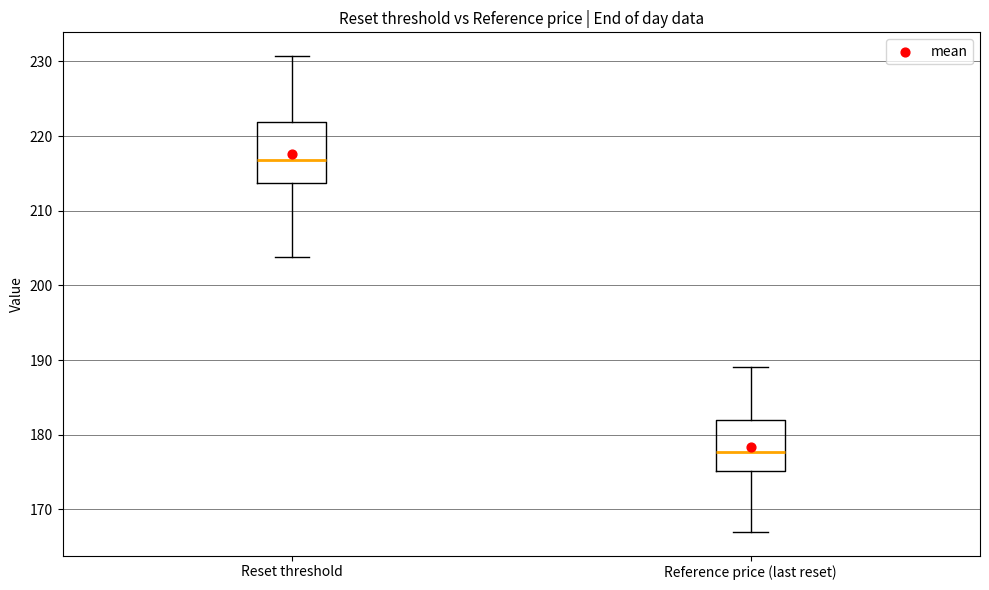

Where does the median line of the box for Reference price (last reset) sit on the y-axis? The values are not printed on the chart, so give them approximately, as read against the axis.

178